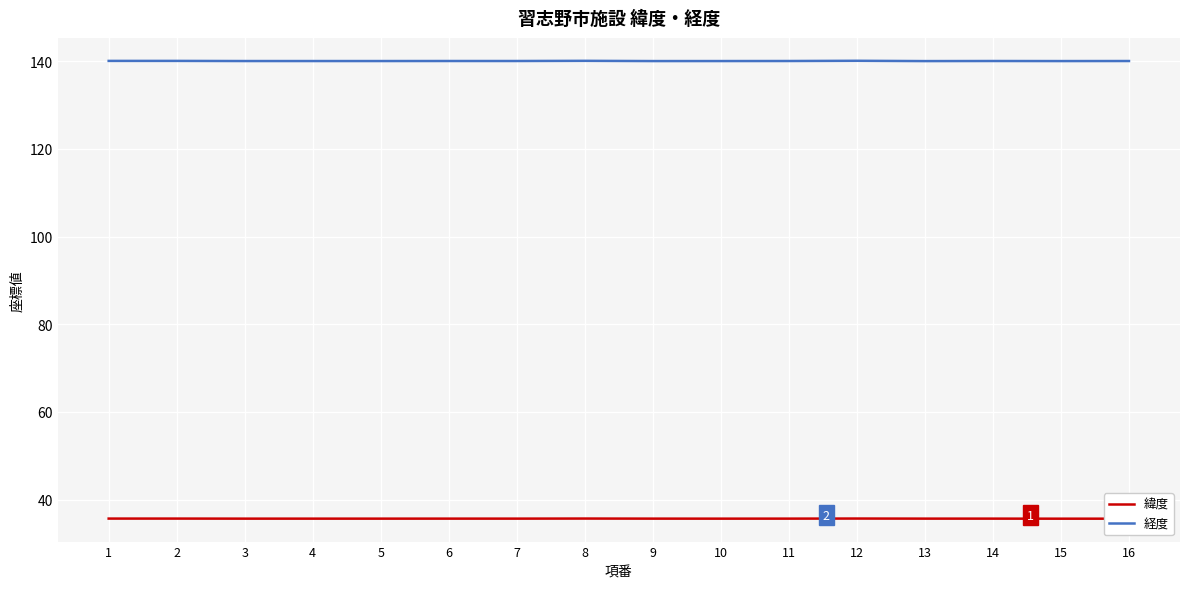

Is the value of 緯度 at 9 greater than the value of 経度 at 13?

No